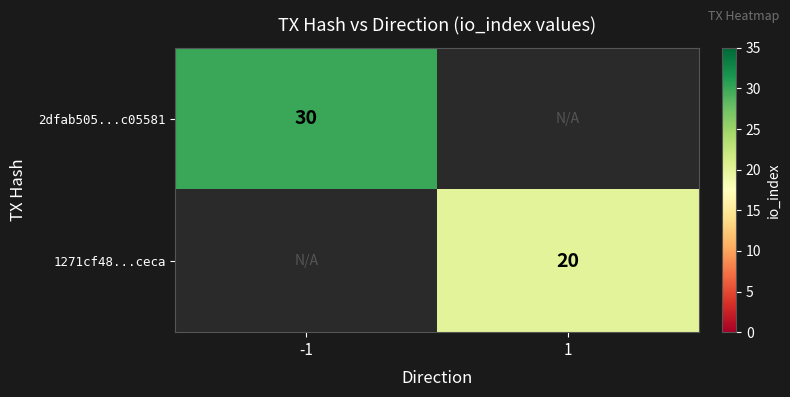

Is it true that 1271cf48...ceca equals 20 at 1?

True